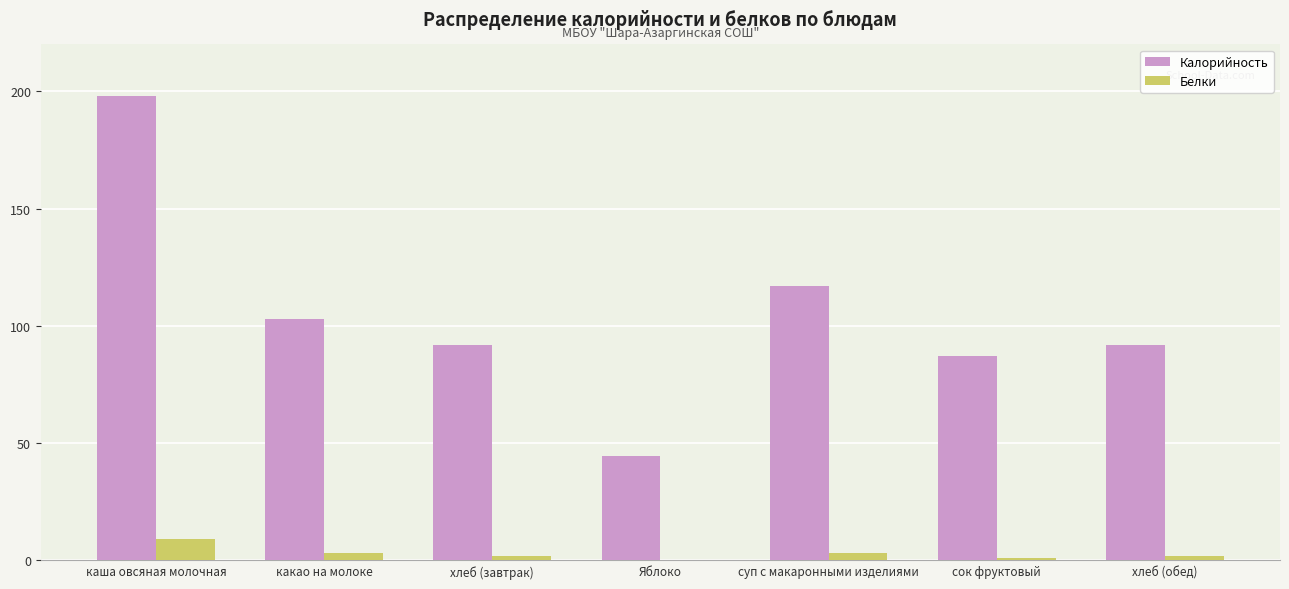

What is the sum of all Белки values?

20.0